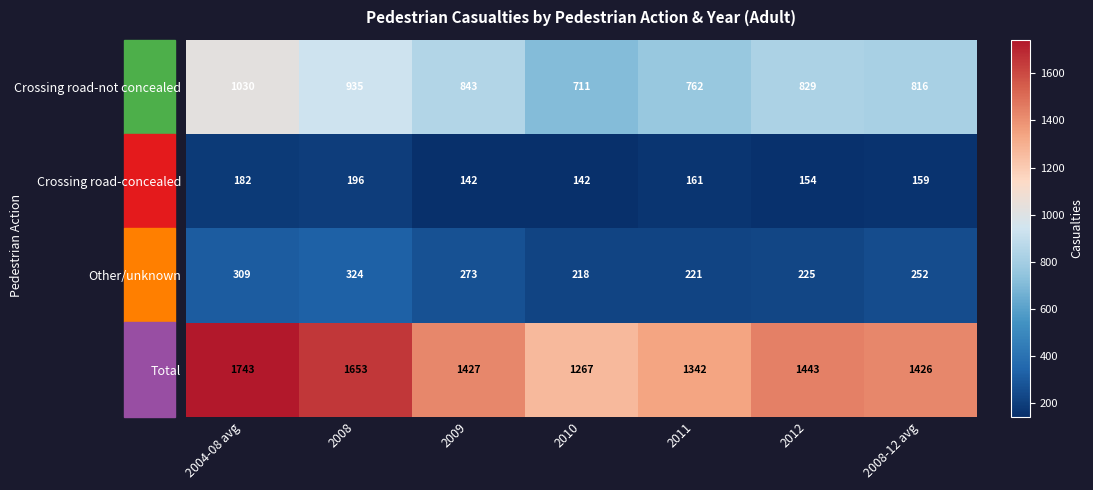

Count the Crossing road-not concealed values in the range 762 to 935.

5